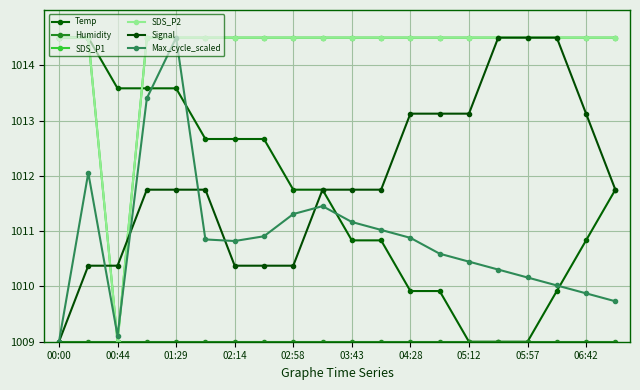

Rank the series by their maximum value, from highest to lowest.

Temp, SDS_P1, SDS_P2, Signal, Max_cycle_scaled, Humidity